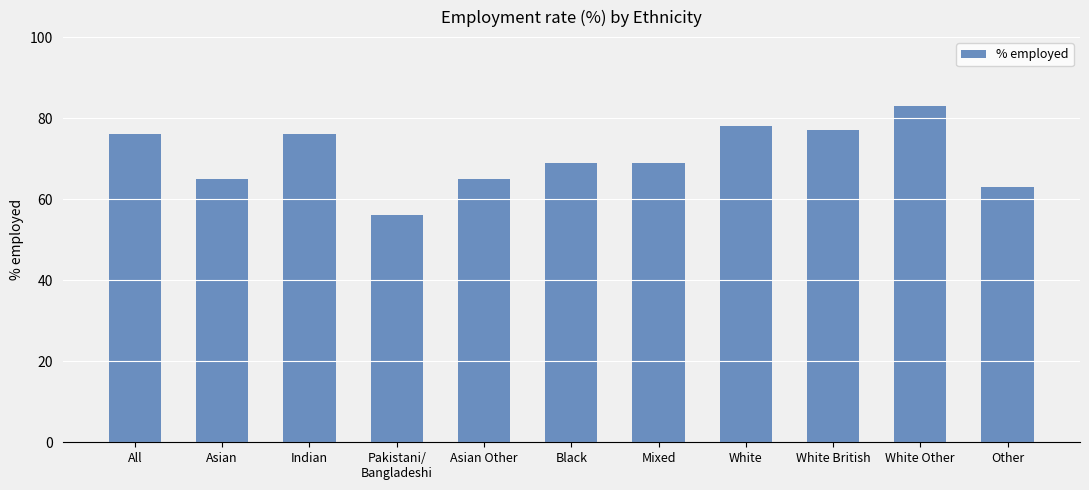

What is the greatest value displayed?

83